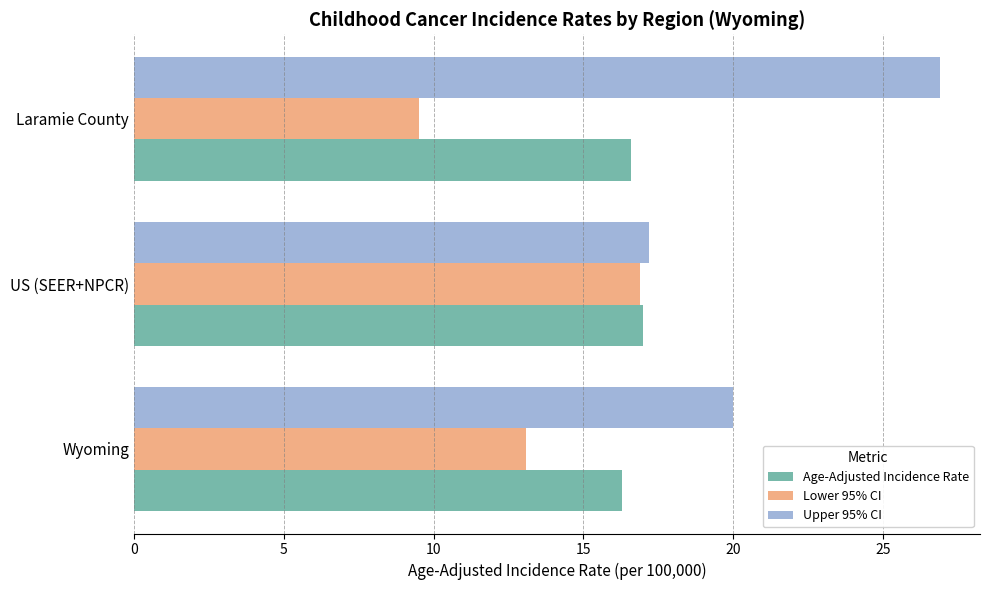

What is the difference between the maximum and minimum values in the Lower 95% CI series?

7.4